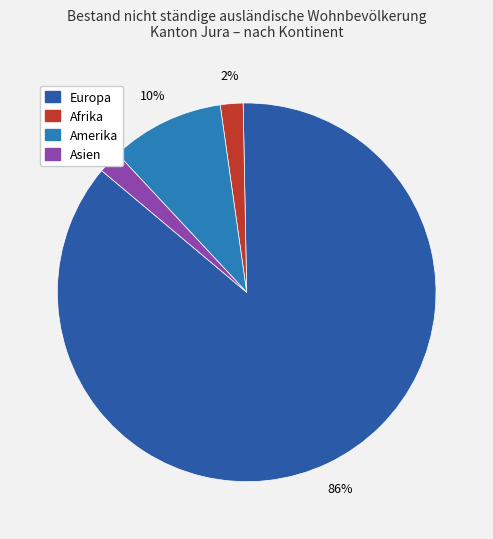

To the nearest percent, what is the difference between the largest and smallest slice percentages?

84%